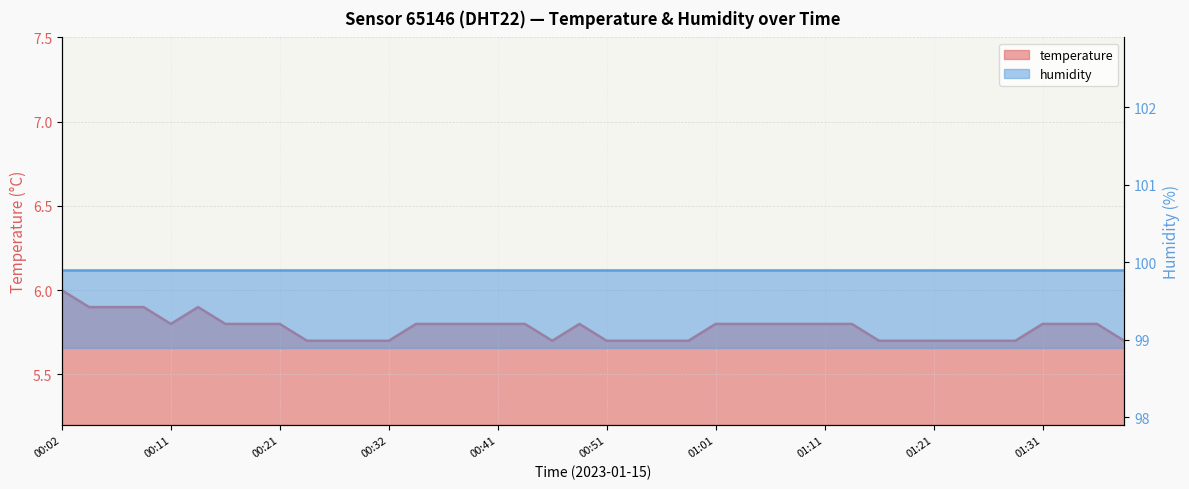

What is the label of the 5th point from the left?

00:11